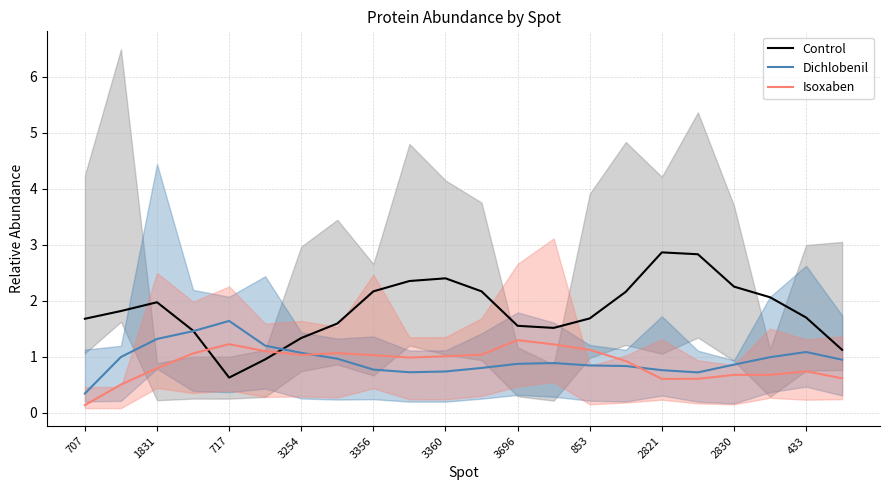

Does the chart have visible grid lines?

Yes